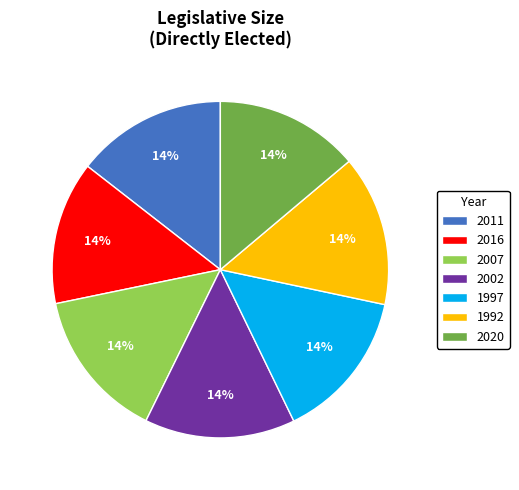

The 2007 slice represents 14% of the pie. True or false?

True